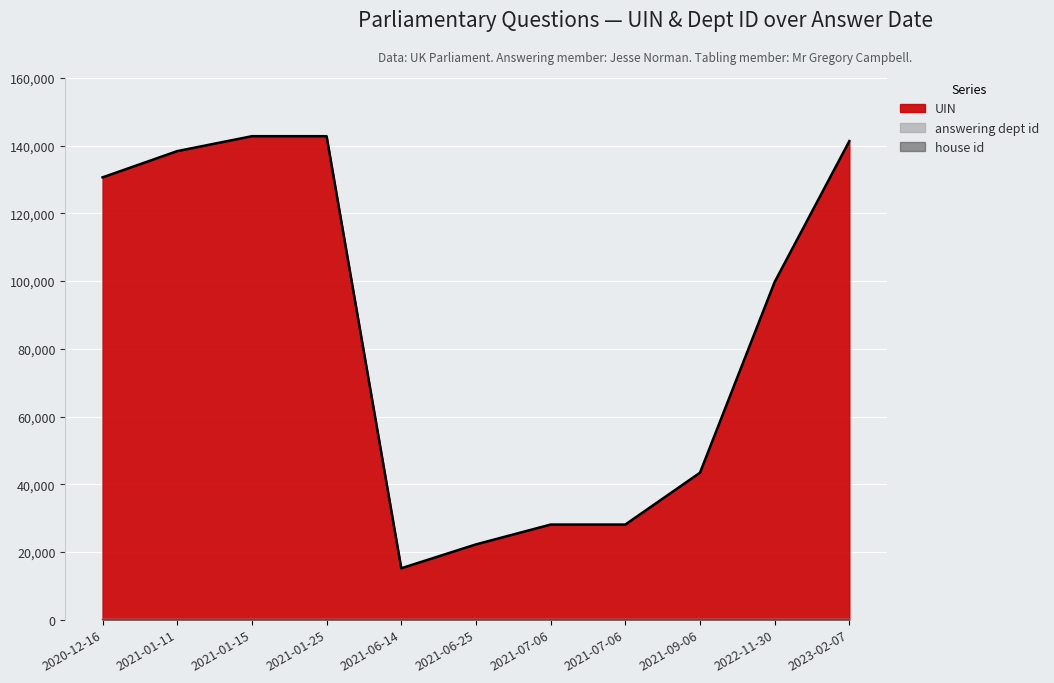

The answering dept id series shows 37 at 2022-11-30. True or false?

False